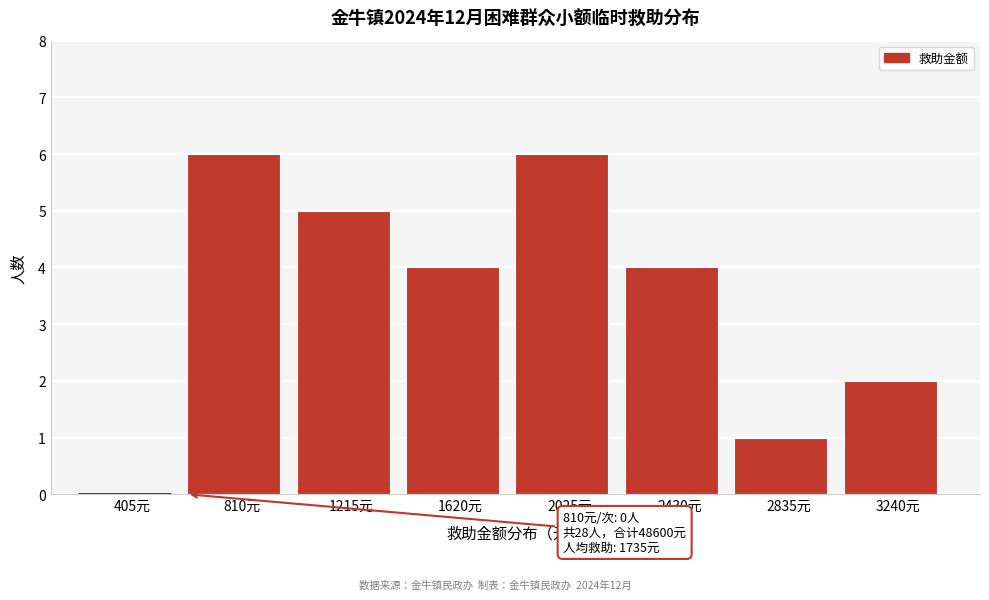

Reading left to right, extract all data points from this chart.

405元=0	810元=6	1215元=5	1620元=4	2025元=6	2430元=4	2835元=1	3240元=2